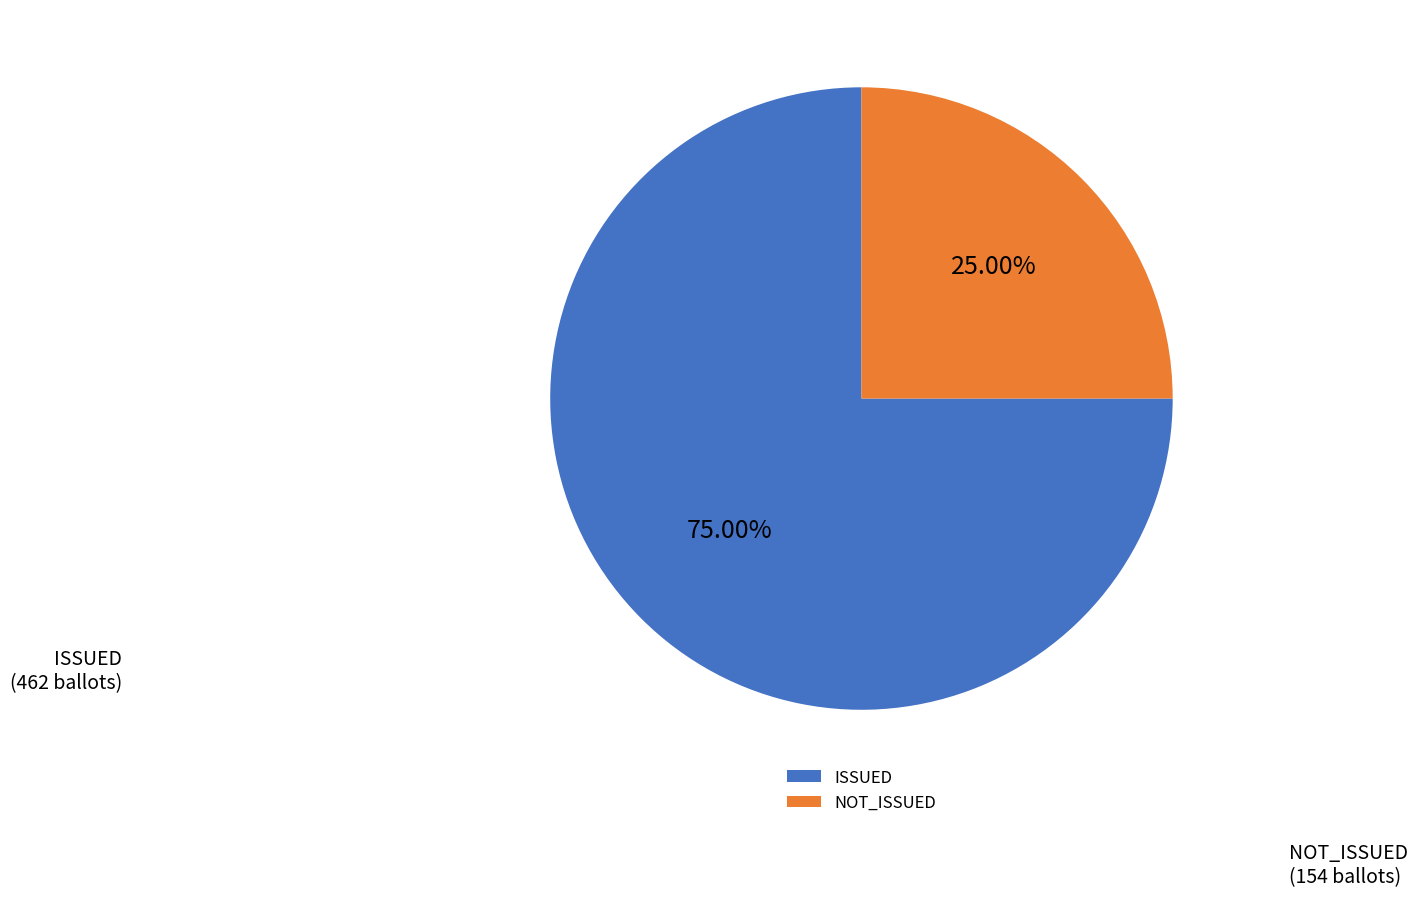

Is the sum of NOT_ISSUED and ISSUED greater than half?

Yes